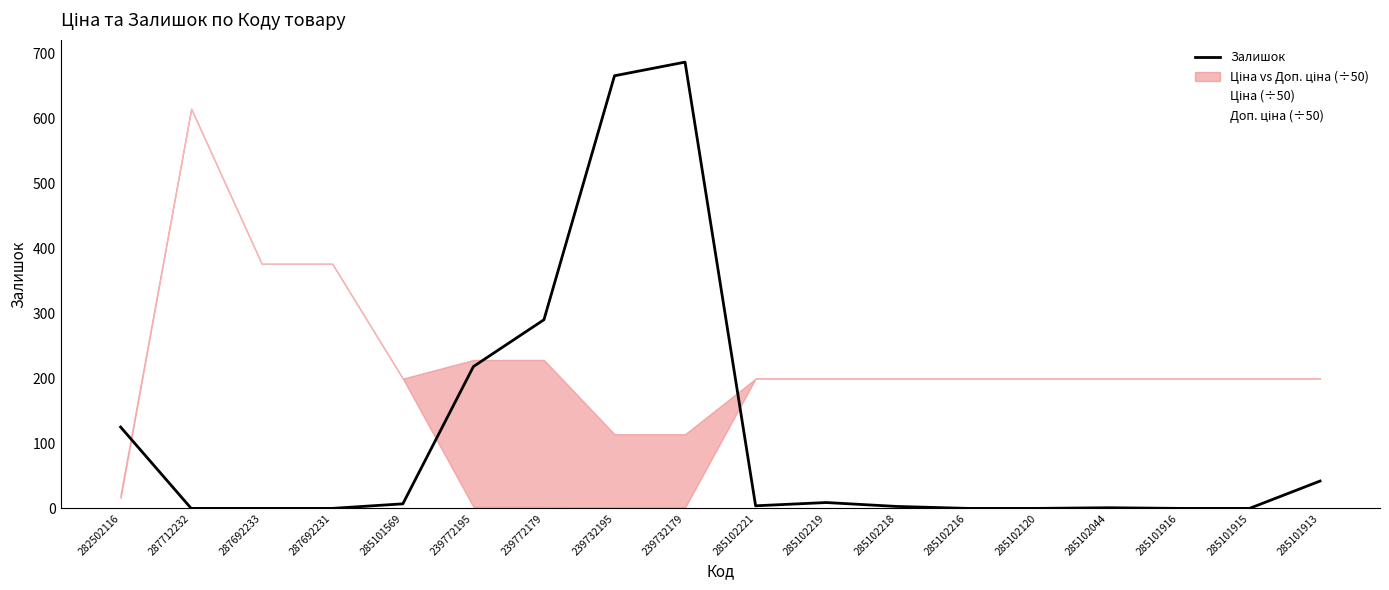

Rank the categories by Доп. ціна (÷50) value from highest to lowest.

287712232, 287692233, 287692231, 239772195, 239772179, 285101569, 285102221, 285102219, 285102218, 285102216, 285102120, 285102044, 285101916, 285101915, 285101913, 239732195, 239732179, 282502116